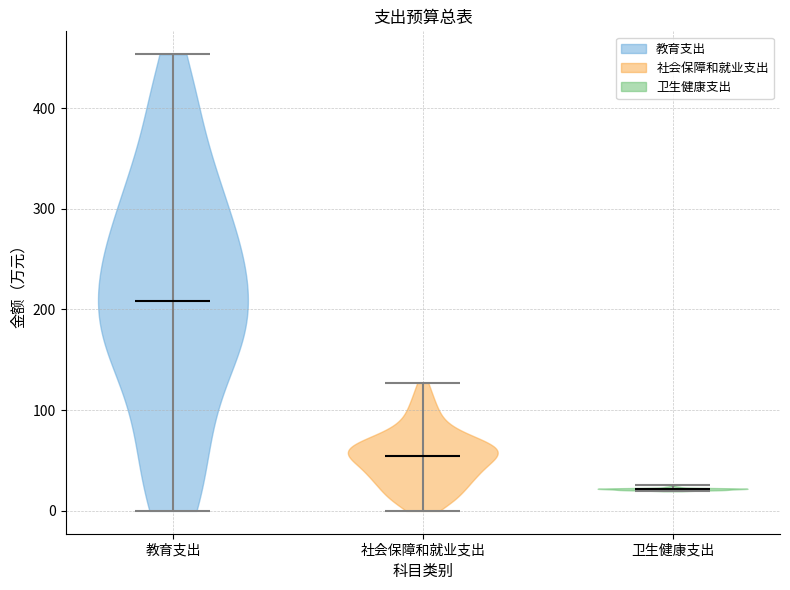

Reading left to right, read every violin against the y-axis: where its median line is, and the lowest and highest points it reaches. The values are not printed on the chart, so give them approximately, as read against the axis.

教育支出: median line 210, lowest point 0, highest point 450
社会保障和就业支出: median line 50, lowest point 0, highest point 130
卫生健康支出: median line 20, lowest point 20, highest point 30